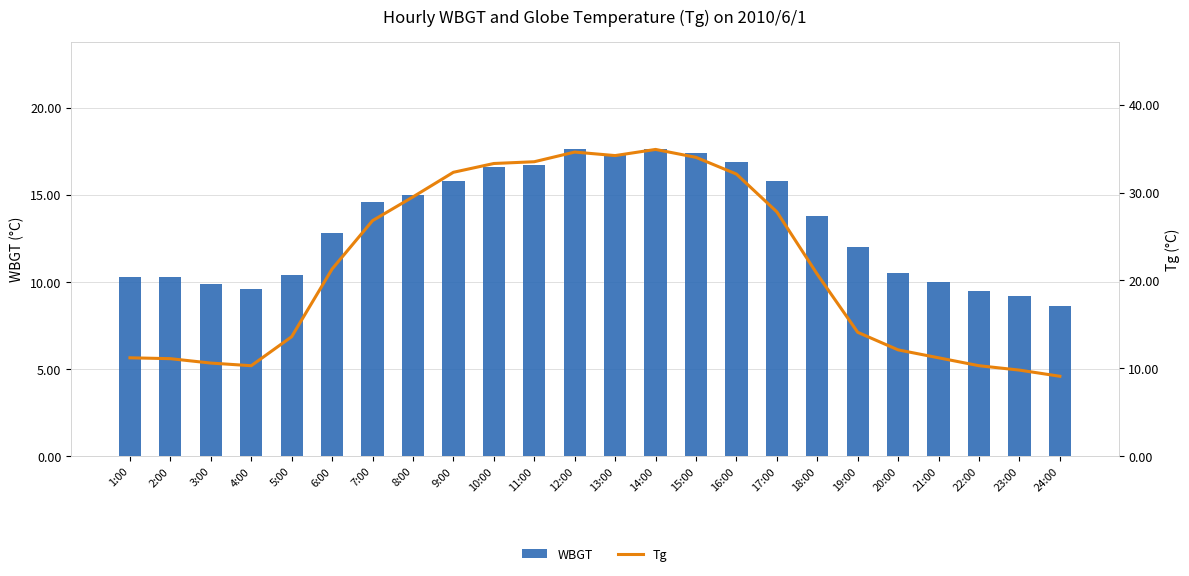

The WBGT series shows 13.8 at 18:00. True or false?

True